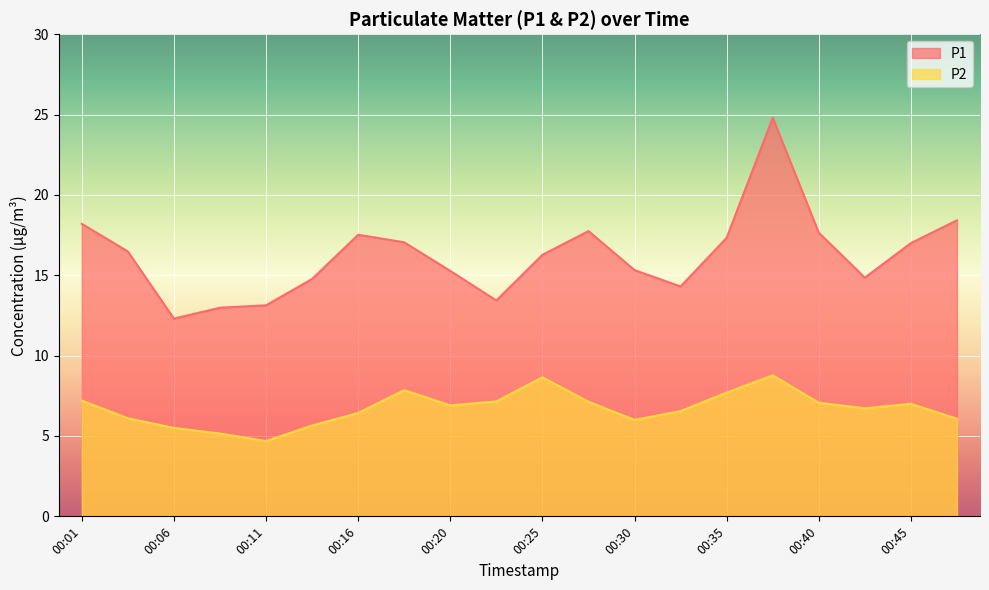

At how many categories does at least one series exceed 14?

16